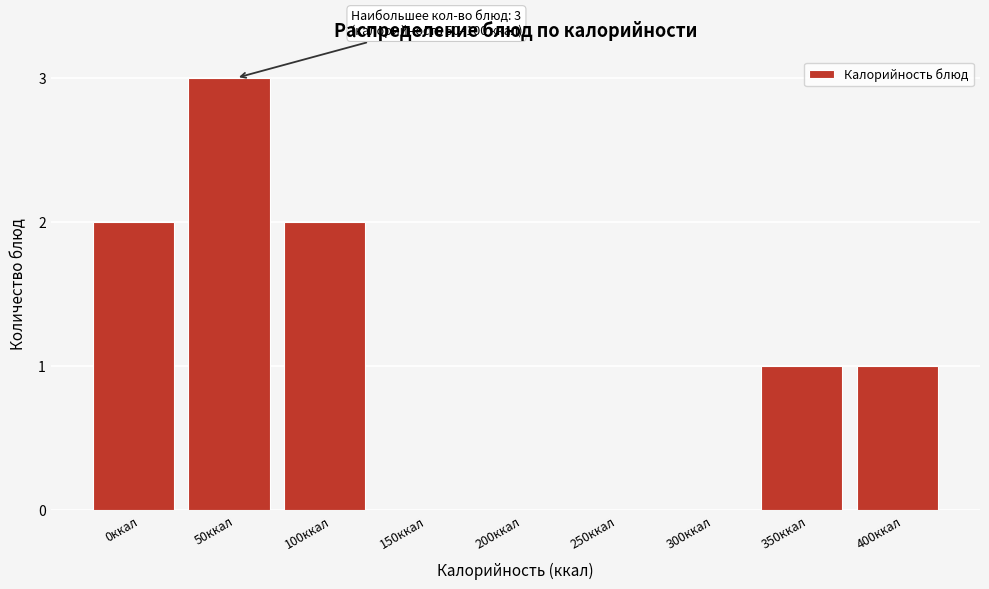

Reading left to right, list all the values displayed in this chart.

0ккал=2	50ккал=3	100ккал=2	150ккал=0	200ккал=0	250ккал=0	300ккал=0	350ккал=1	400ккал=1